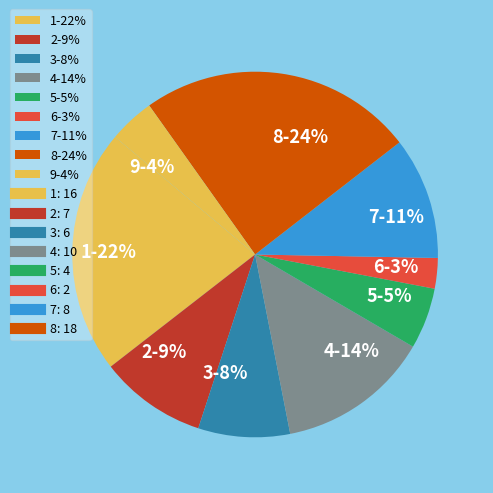

Is the sum of 8-24% and 9-4% greater than half?

No